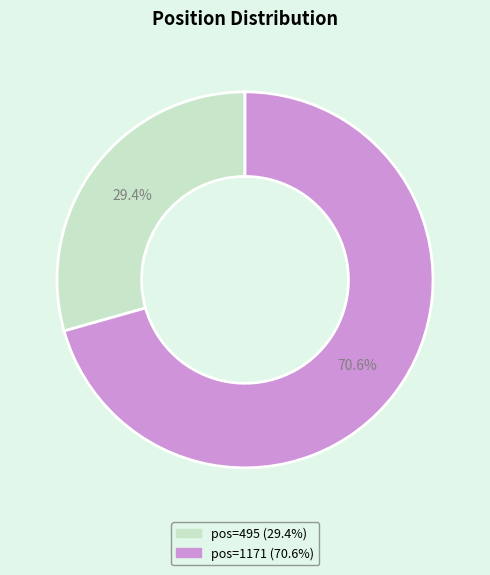

Does any single category account for the majority?

Yes